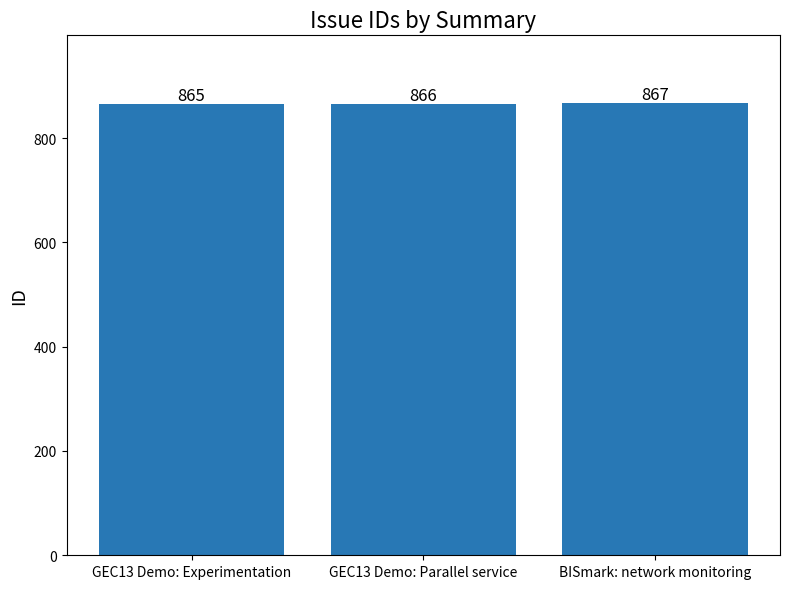

What is the change in value from GEC13 Demo: Experimentation to BISmark: network monitoring?

+2